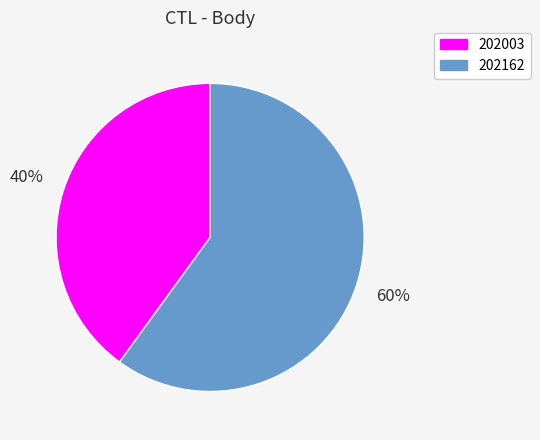

Does 202003 represent more than half of the total?

No